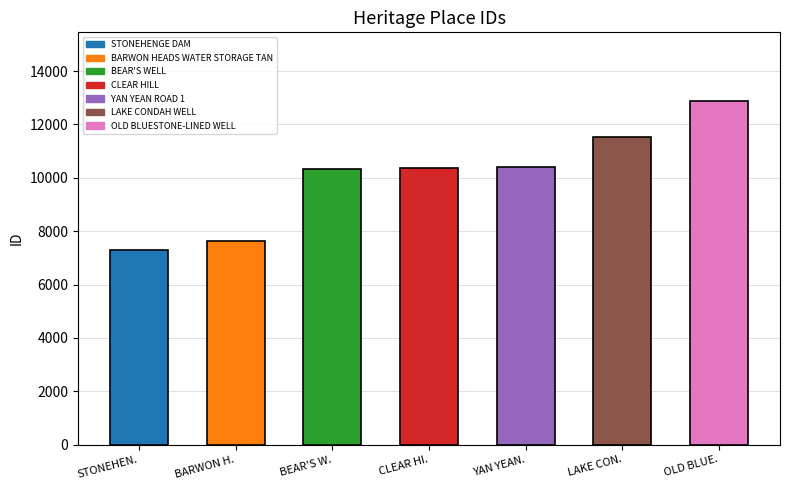

True or false: the data shows 15752 at LAKE CONDAH WELL.

False